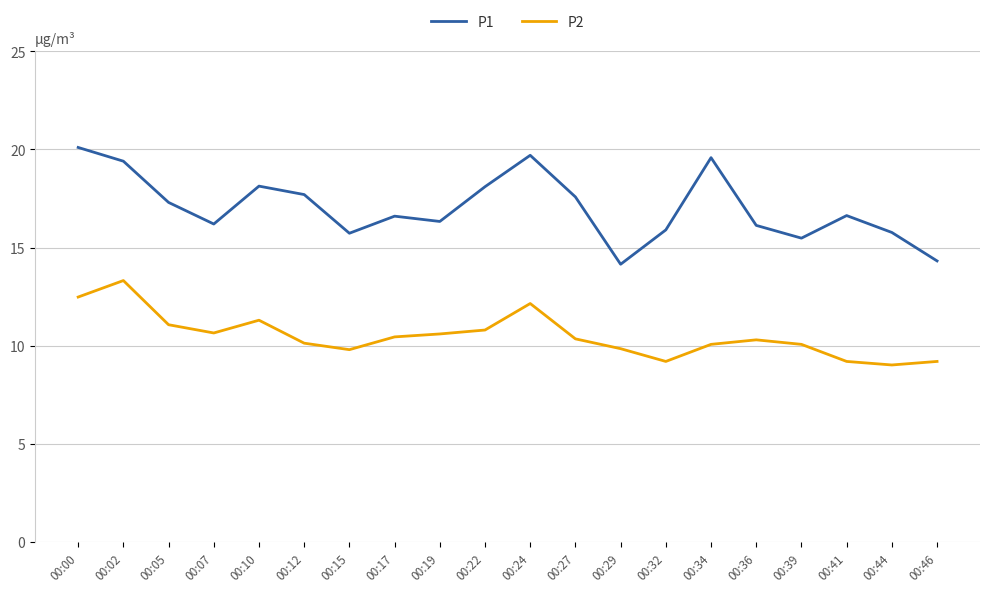

List the series in order of their overall mean, highest first.

P1, P2